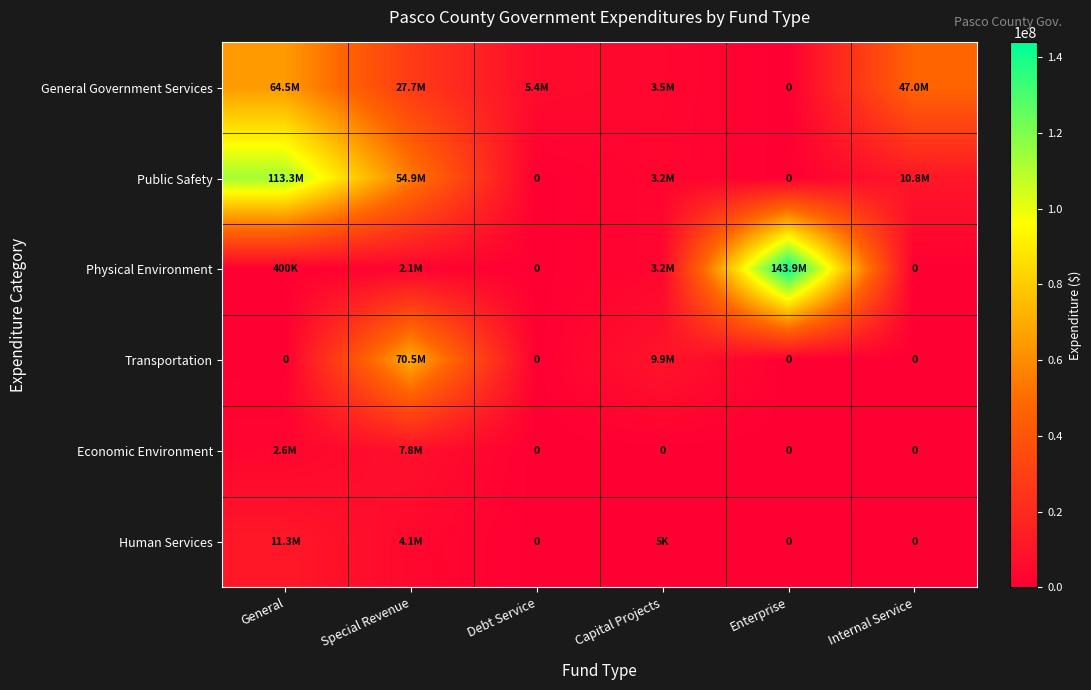

Between Internal Service and Enterprise, which is larger?

Internal Service